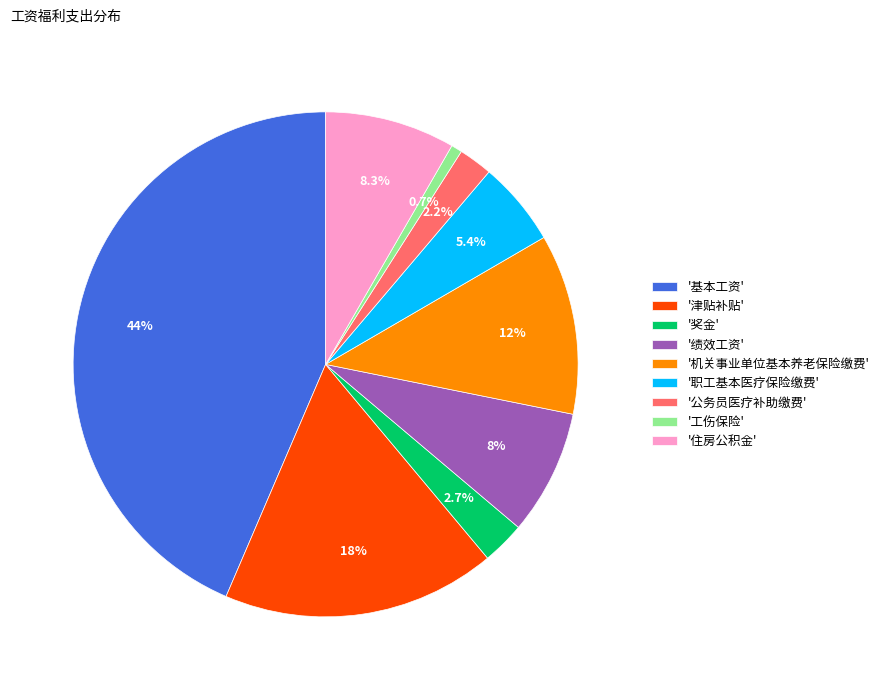

What percentage do '绩效工资' and '基本工资' together represent?

51.5%